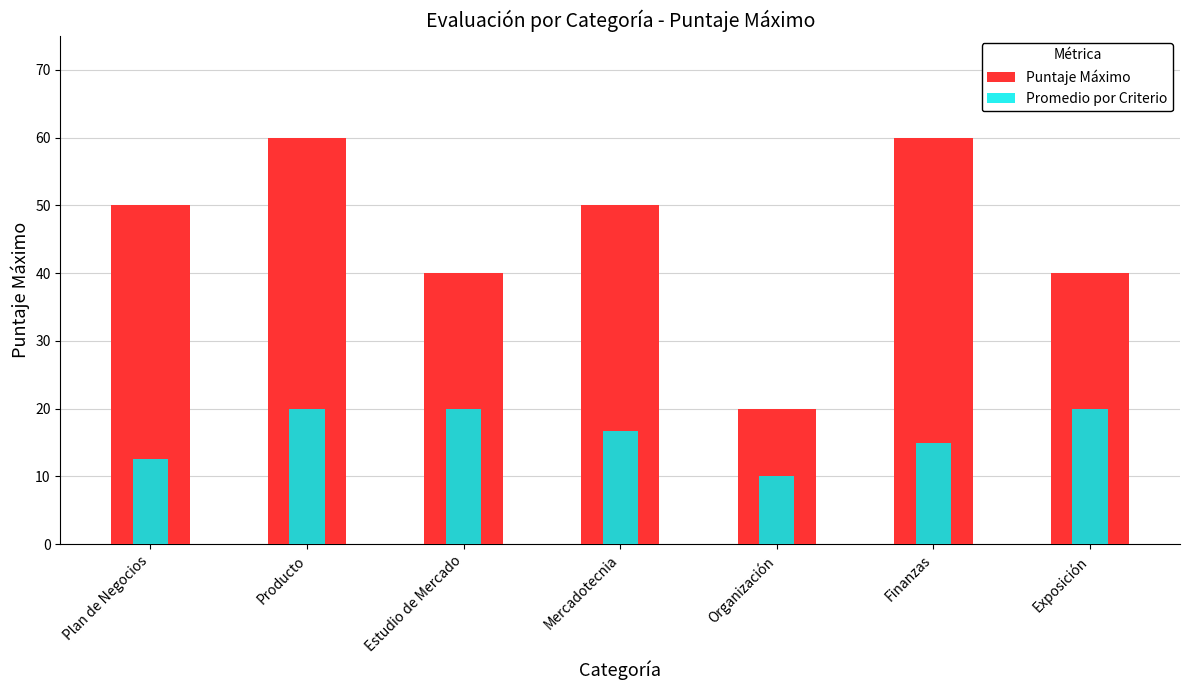

Where is Promedio por Criterio nearest to the value 15?

Finanzas